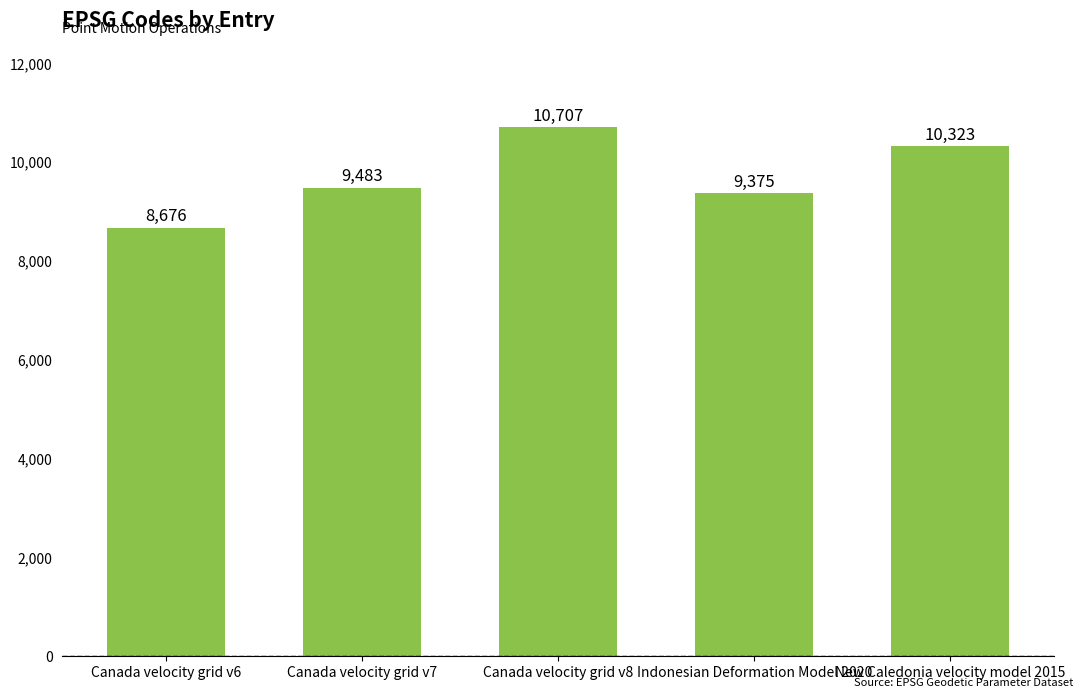

What is the label of the 4th bar from the right?

Canada velocity grid v7